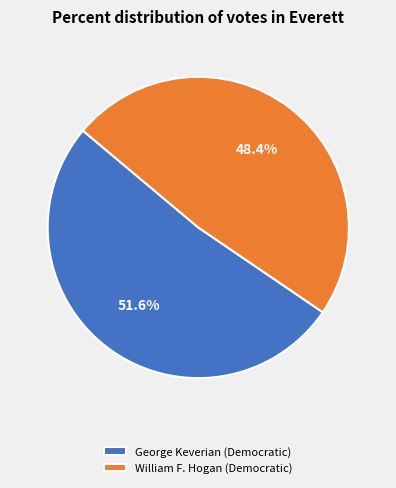

To the nearest percent, what portion does William F. Hogan (Democratic) represent?

48%